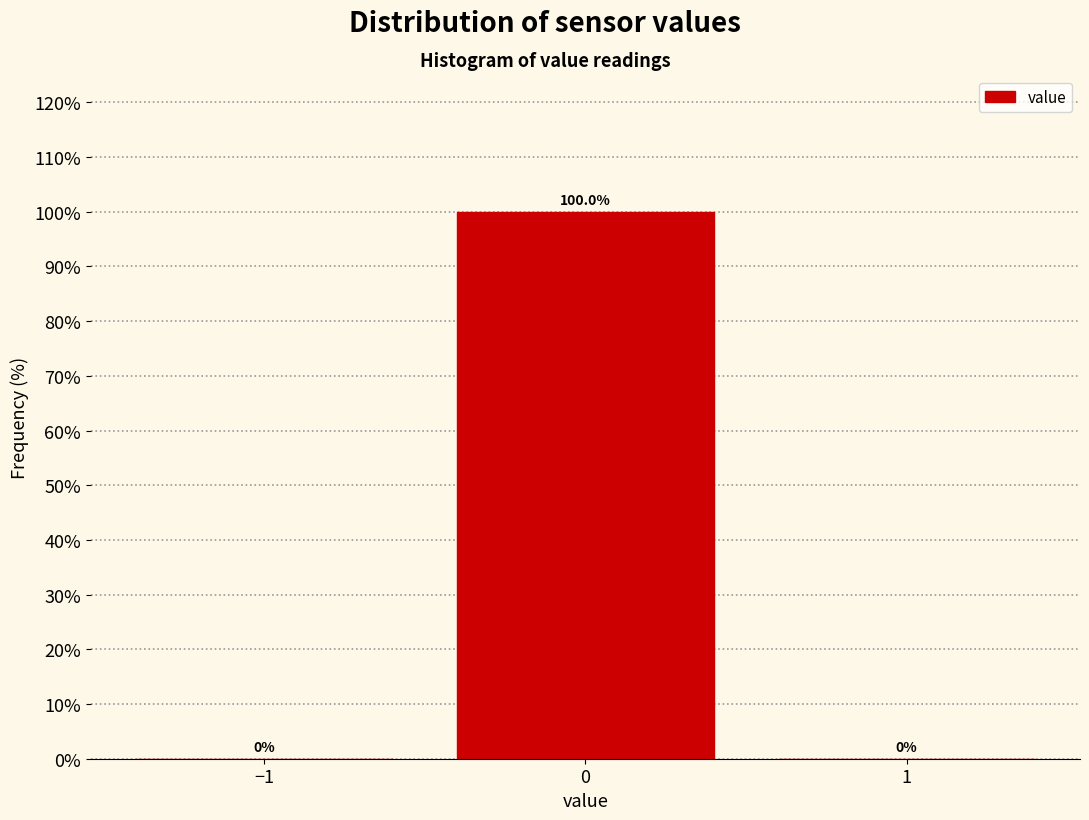

Reading left to right, what are all the values shown in this chart?

−1=0	0=100	1=0